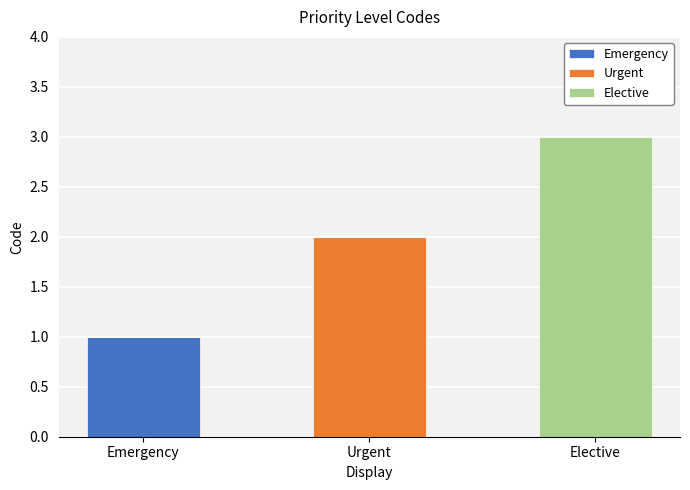

Is it true that Emergency equals 1 at Emergency?

True